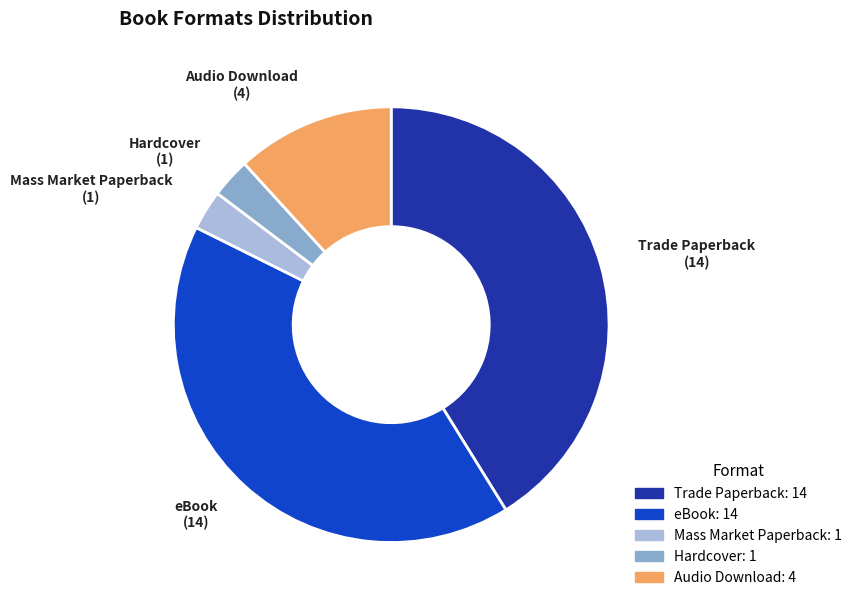

Do Audio Download and eBook together represent more than half of the pie?

Yes